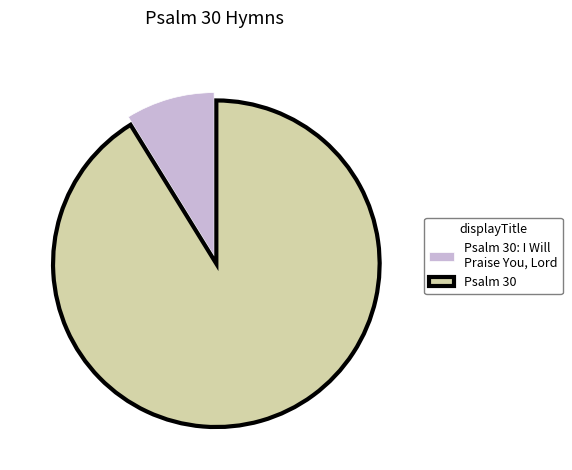

Which slice represents more than half of the pie?

Psalm 30